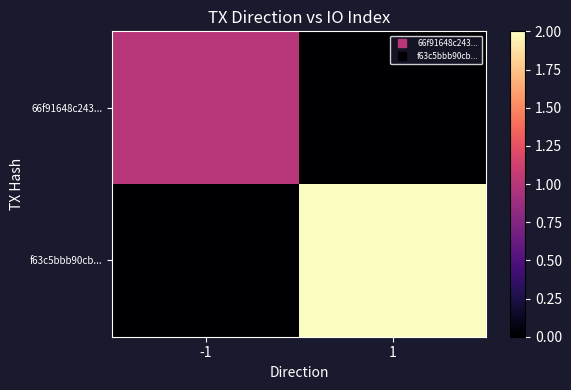

At -1, list the series in order from smallest to largest.

f63c5bbb90cb..., 66f91648c243...